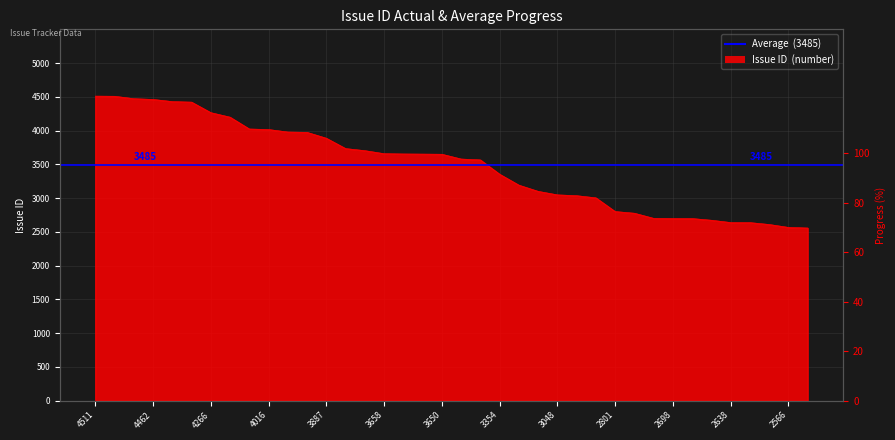

How many distinct data groups are displayed?

1